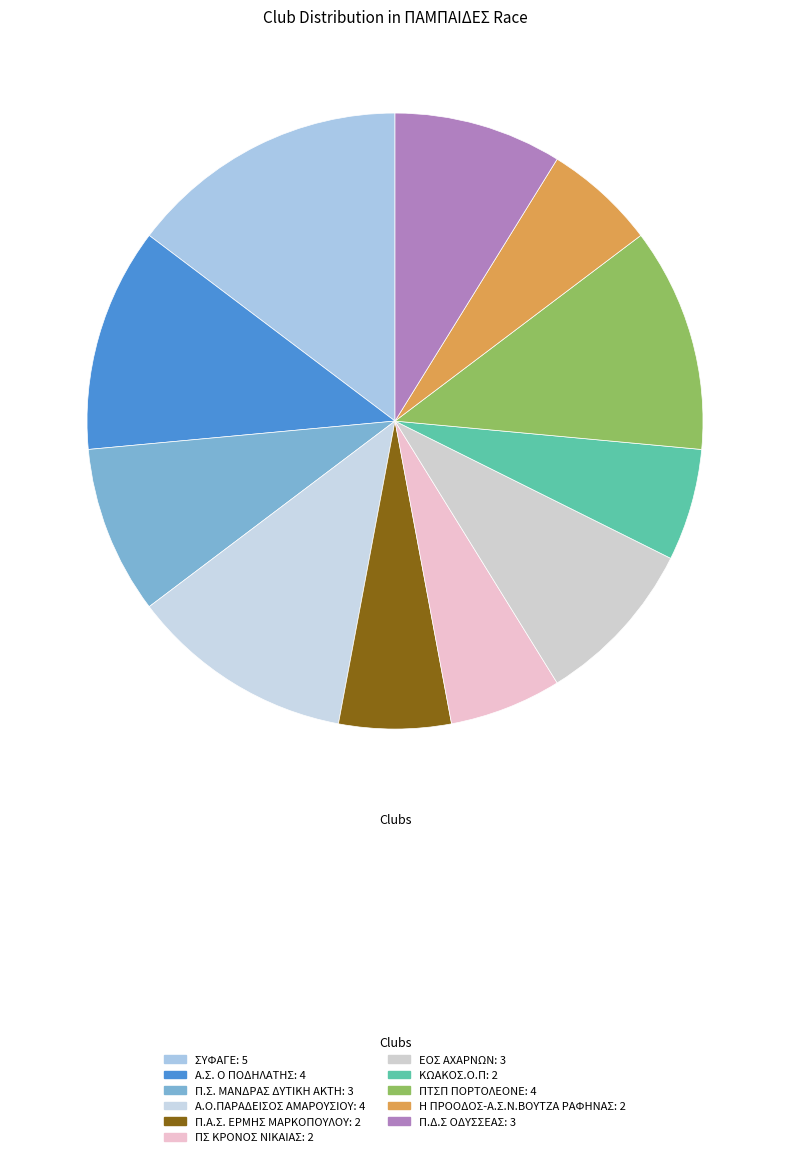

How many segments does this pie chart have?

11